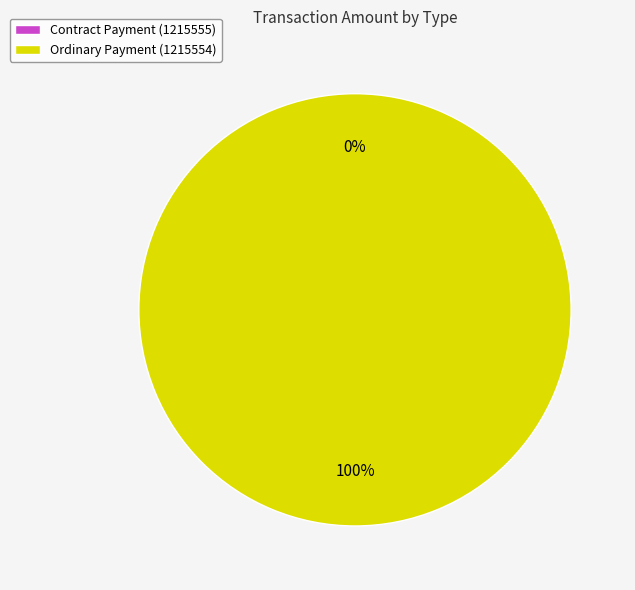

Combined, what portion of the pie is Ordinary Payment (1215554) and Contract Payment (1215555)?

100.0%